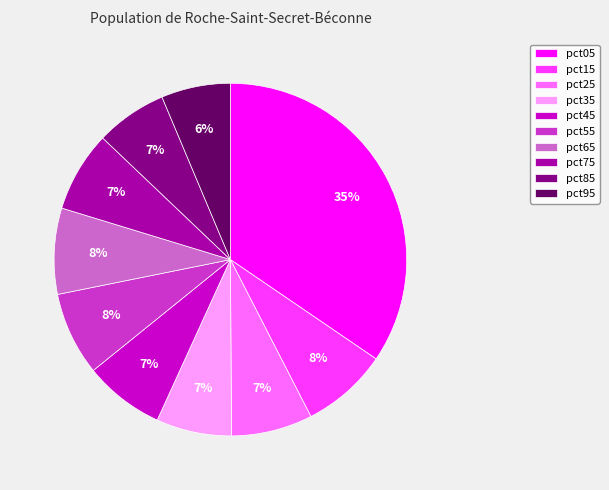

How many segments does this pie chart have?

10